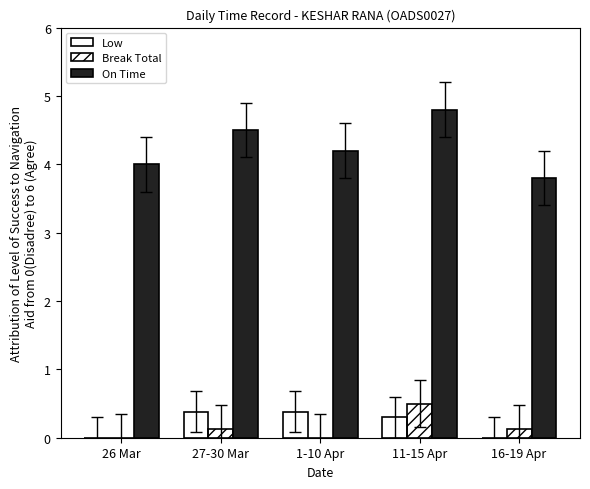

What is the sum of the Break Total values at 1-10 Apr and 11-15 Apr?

0.5